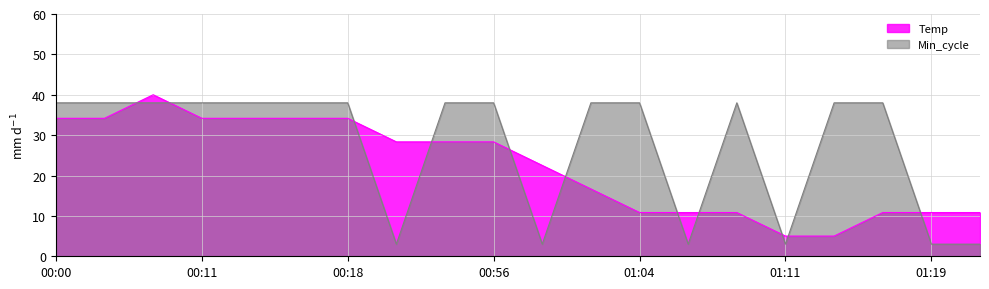

What is the value of the Min_cycle point at the 5th from the left?

38.0